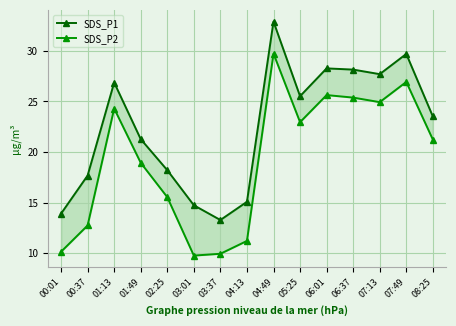

What position from the left is 03:37?

7